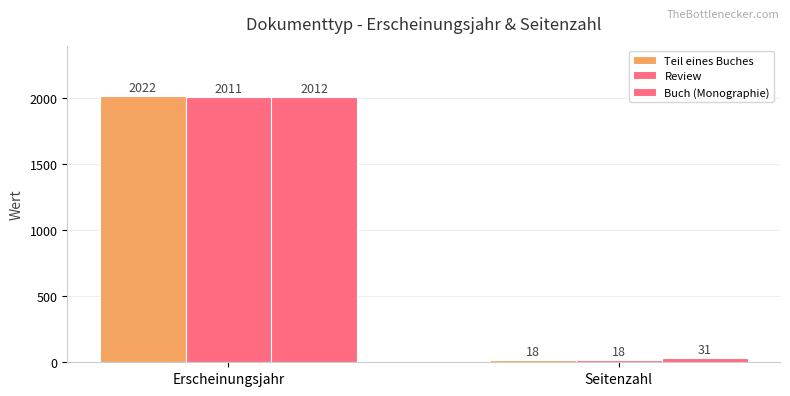

Does the chart contain any negative values?

No